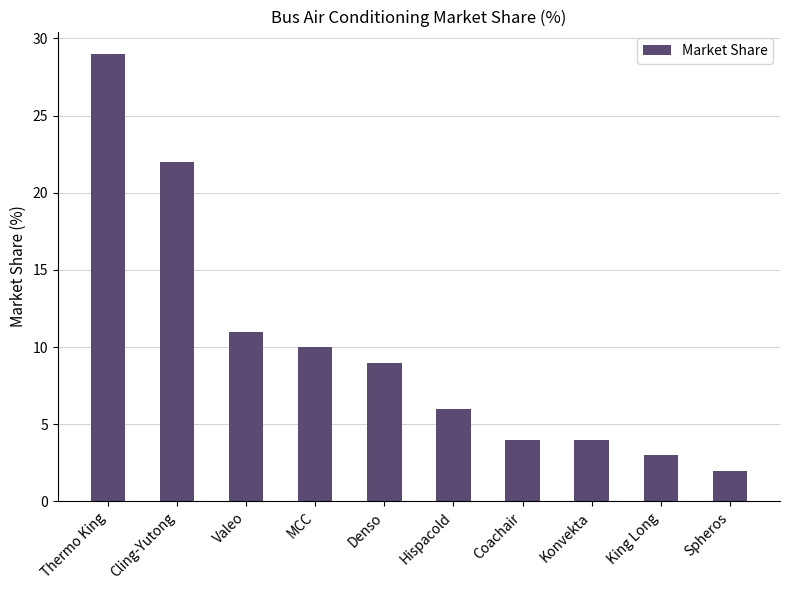

The value at Valeo is 11. True or false?

True